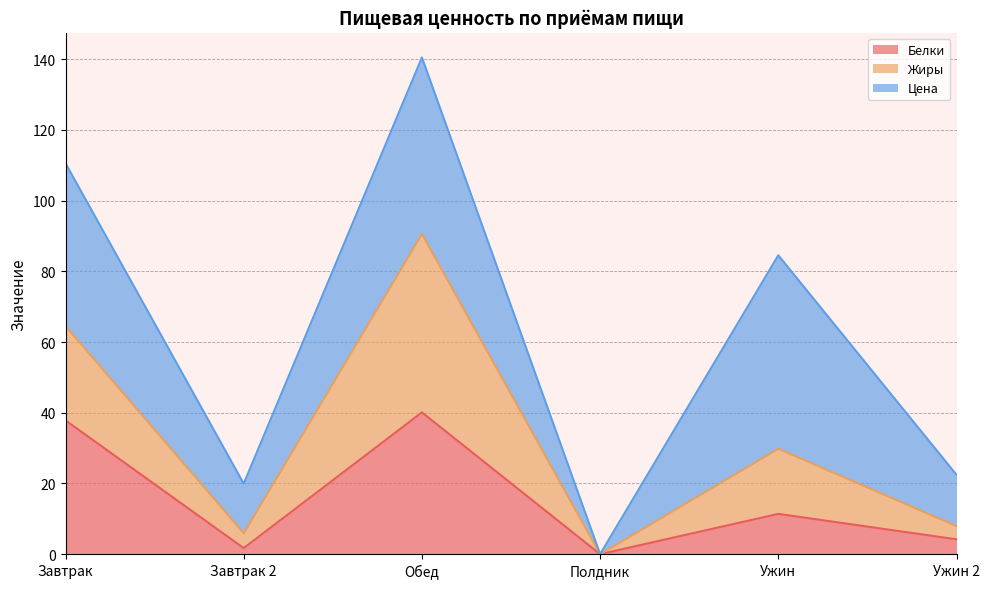

True or false: Жиры has more than 0 interior local peaks.

True